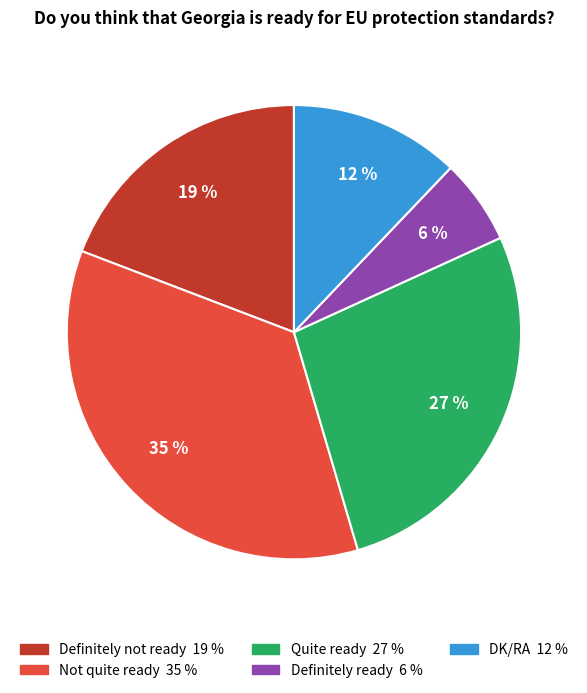

True or false: Definitely not ready accounts for 28% of the total.

False